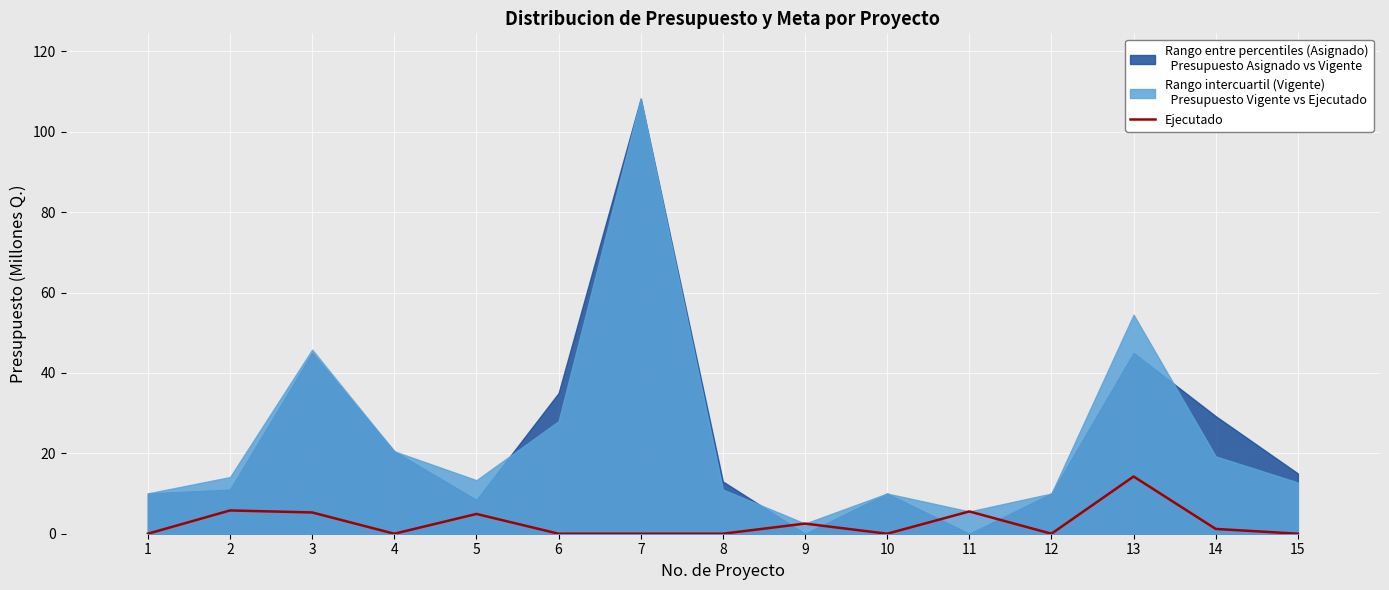

How many points are lower than both their immediate neighbors (excluding endpoints)?

3